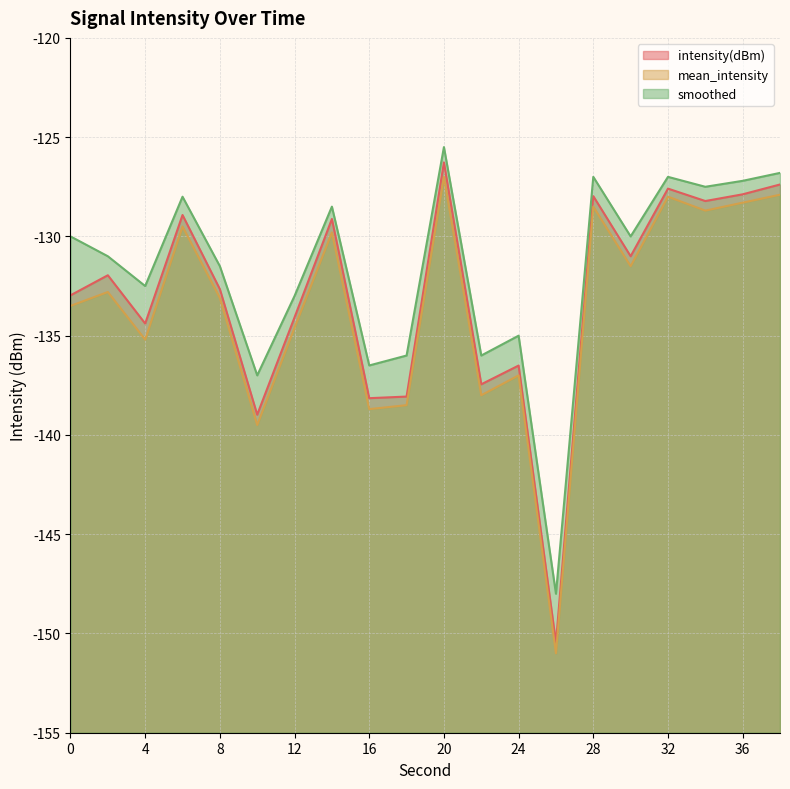

How many values in the intensity(dBm) series are below -131?

11